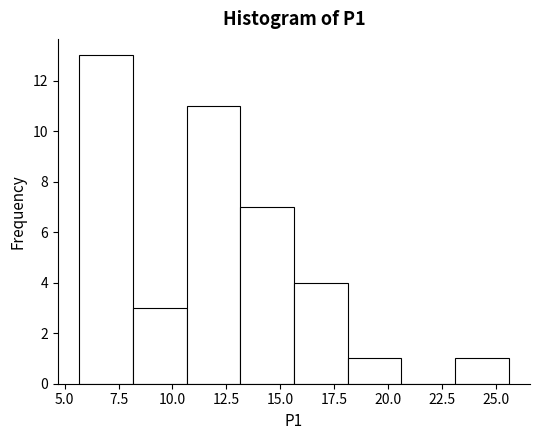

Reading left to right, transcribe this chart: for each bar, give the range it covers on the x-axis and its height. Neither the bar edges nor the heights are printed on the chart, so give them approximately, as read against the axes.

5.5 to 8.0: 13
8.0 to 10.5: 3
10.5 to 13.0: 11
13.0 to 15.5: 7
15.5 to 18.0: 4
18.0 to 20.5: 1
20.5 to 23.0: 0
23.0 to 25.5: 1